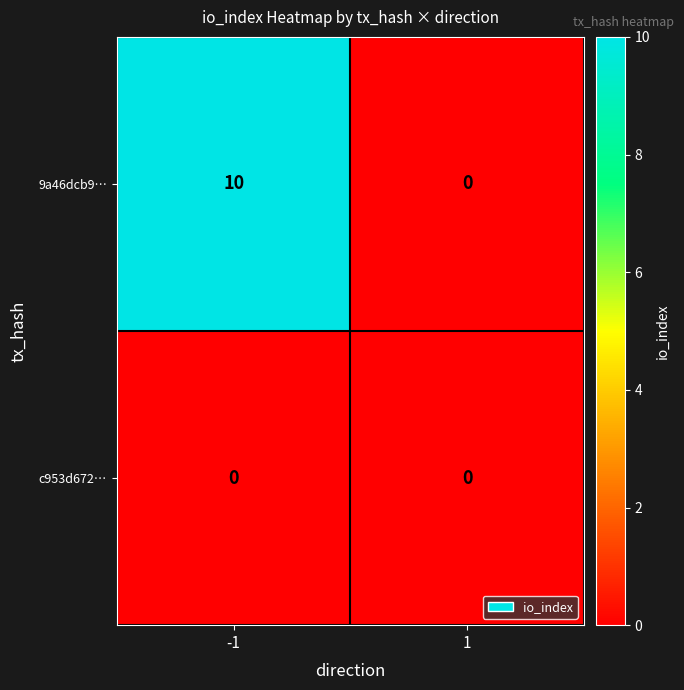

What is the greatest value displayed?

10